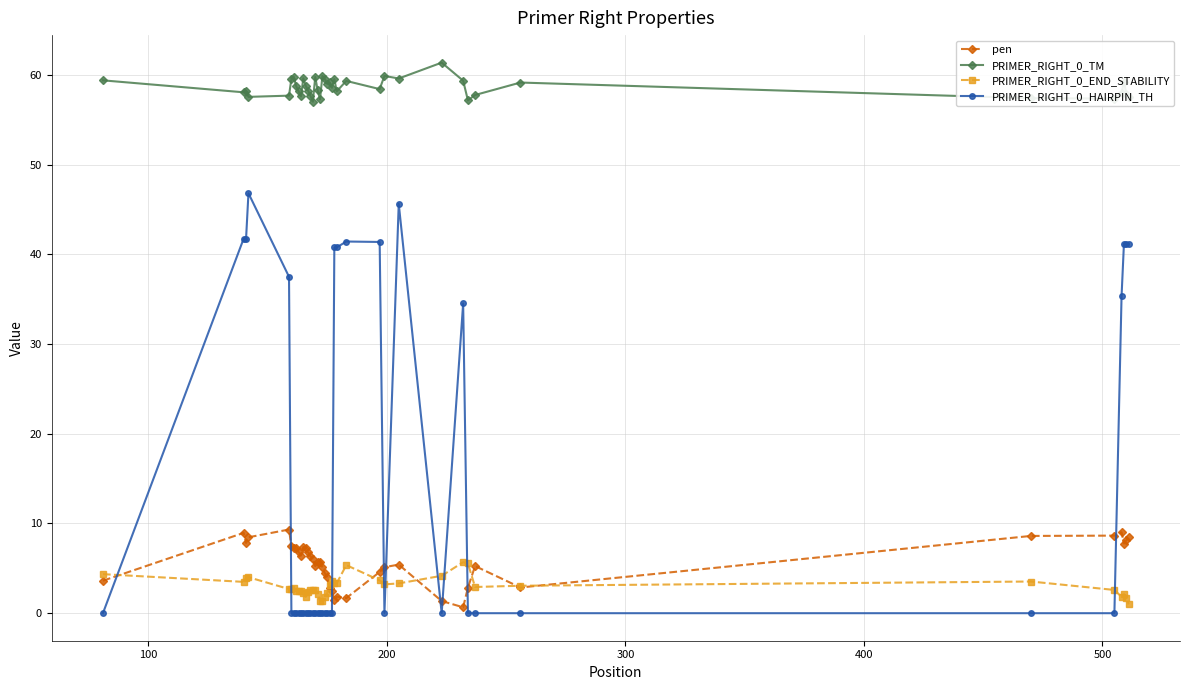

Which series has the largest range (max minus min)?

PRIMER_RIGHT_0_HAIRPIN_TH